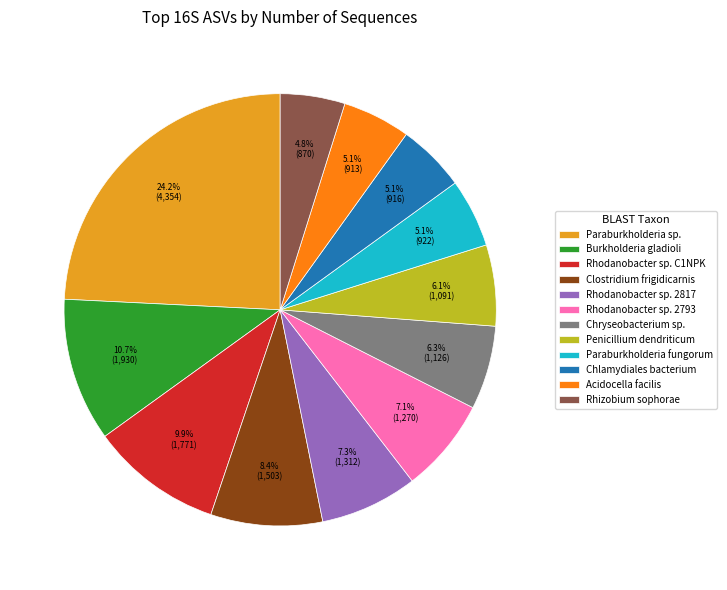

To the nearest percent, what portion does Clostridium frigidicarnis represent?

8%